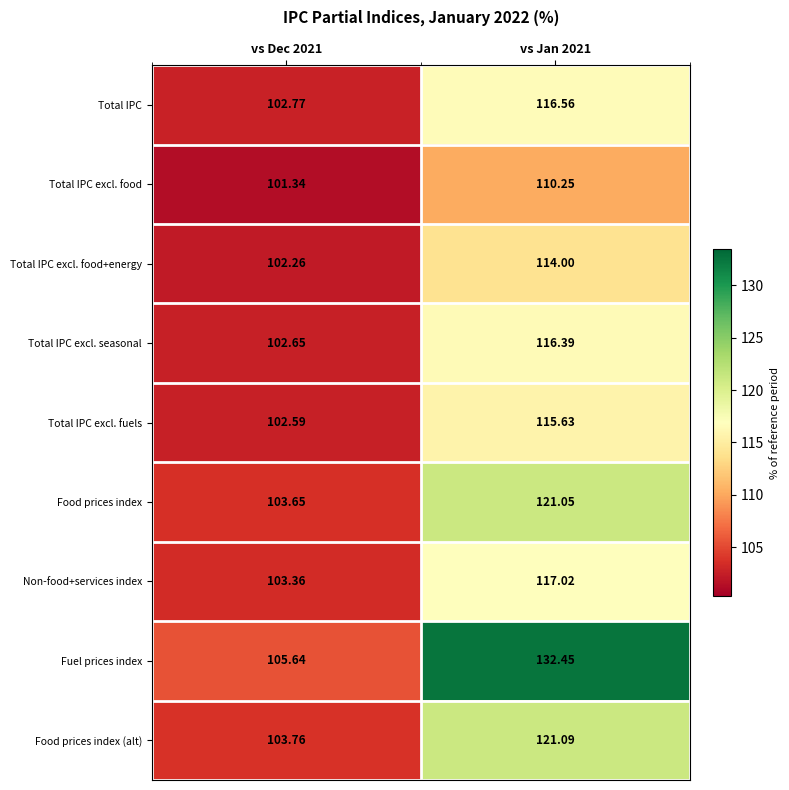

Rank the series by their maximum value, from highest to lowest.

Fuel prices index, Food prices index (alt), Food prices index, Non-food+services index, Total IPC, Total IPC excl. seasonal, Total IPC excl. fuels, Total IPC excl. food+energy, Total IPC excl. food